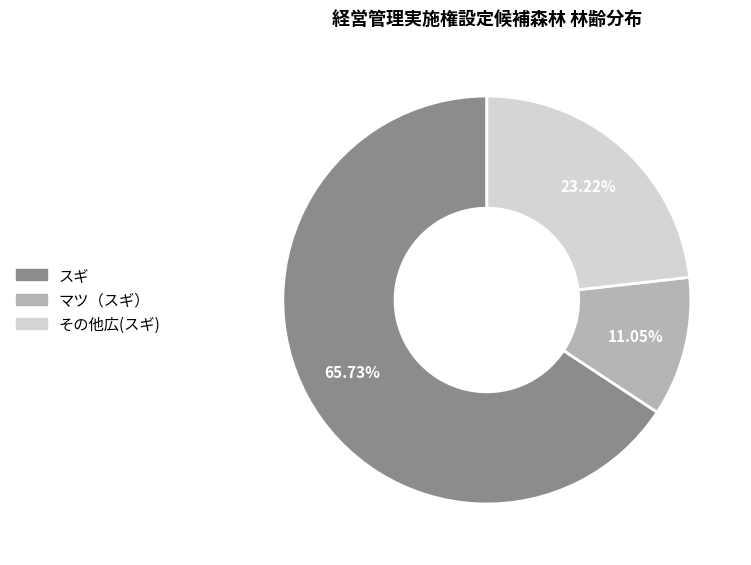

Which has a higher value, マツ（スギ） or スギ?

スギ